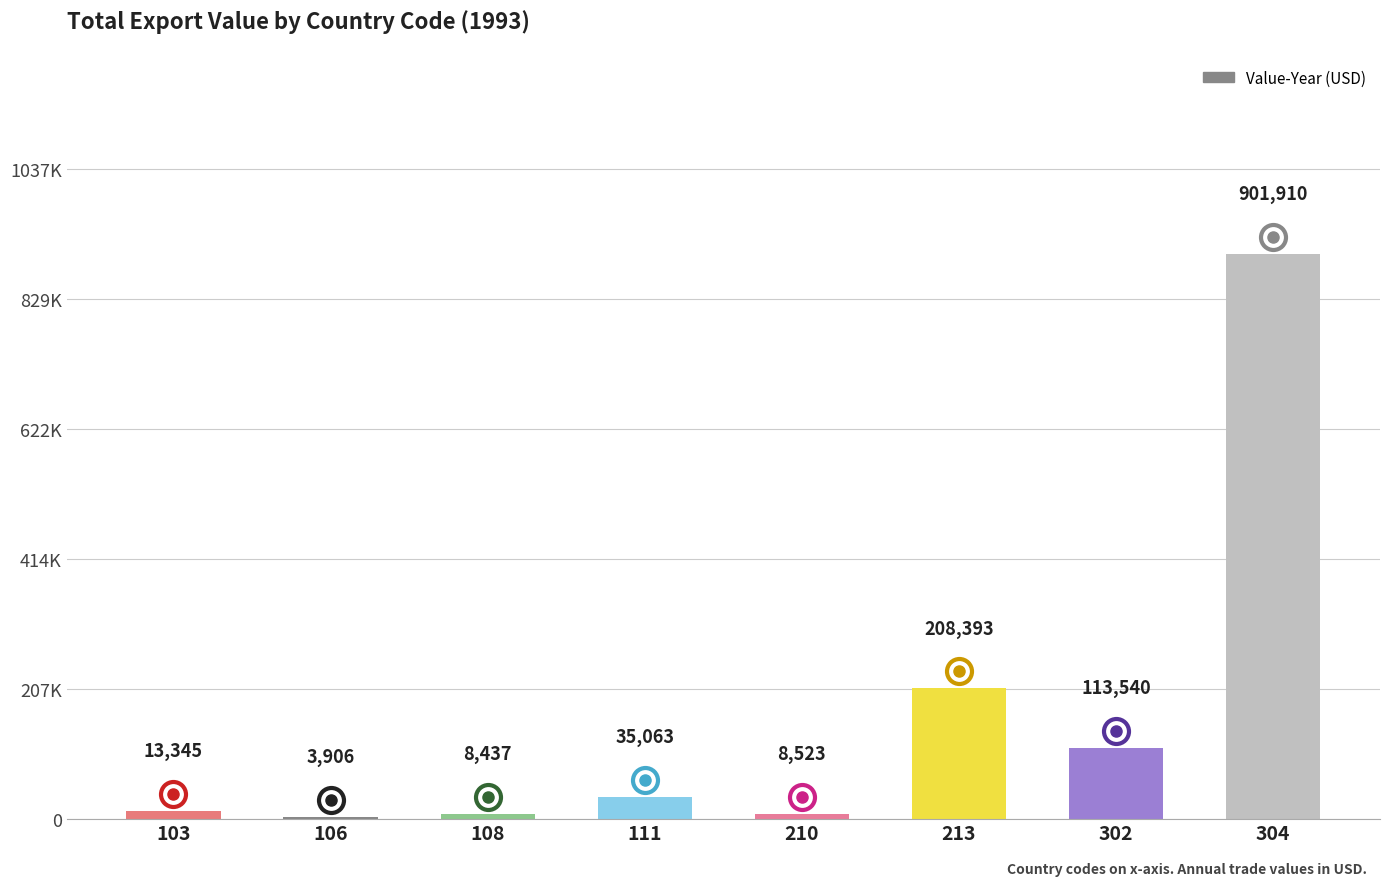

What is the maximum value shown in the chart?

901910